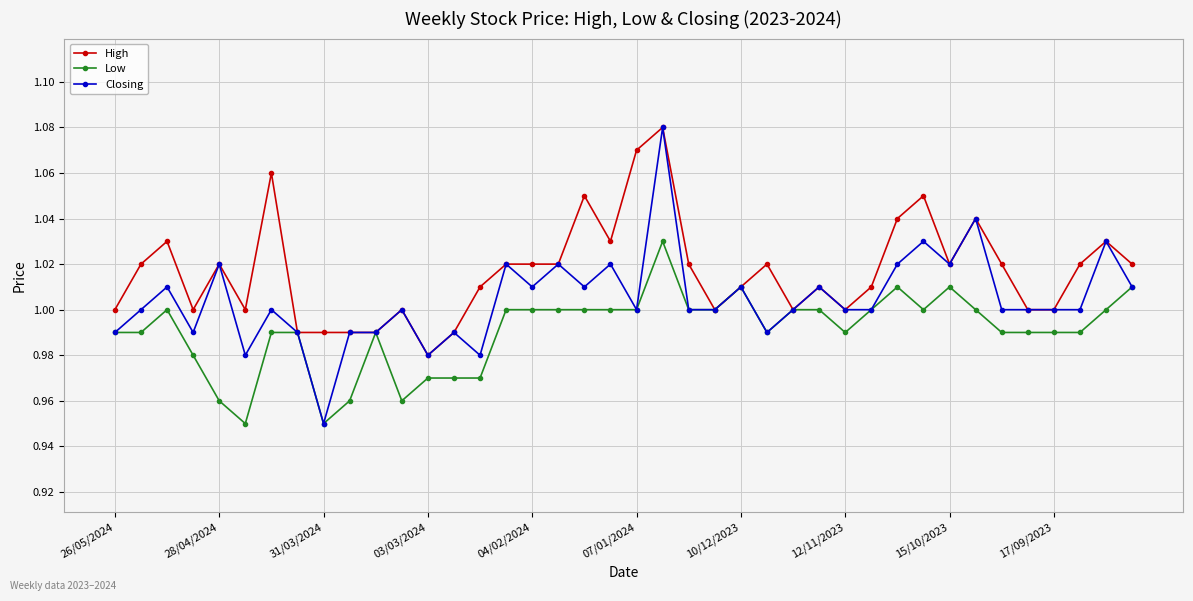

At how many categories does at least one series exceed 0?

40